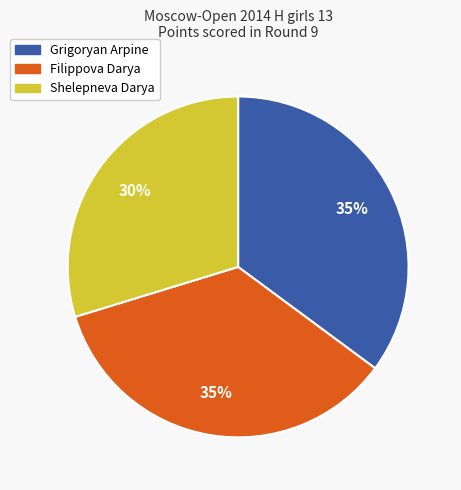

What is the ratio of the value at Grigoryan Arpine to the value at Shelepneva Darya?

1.2